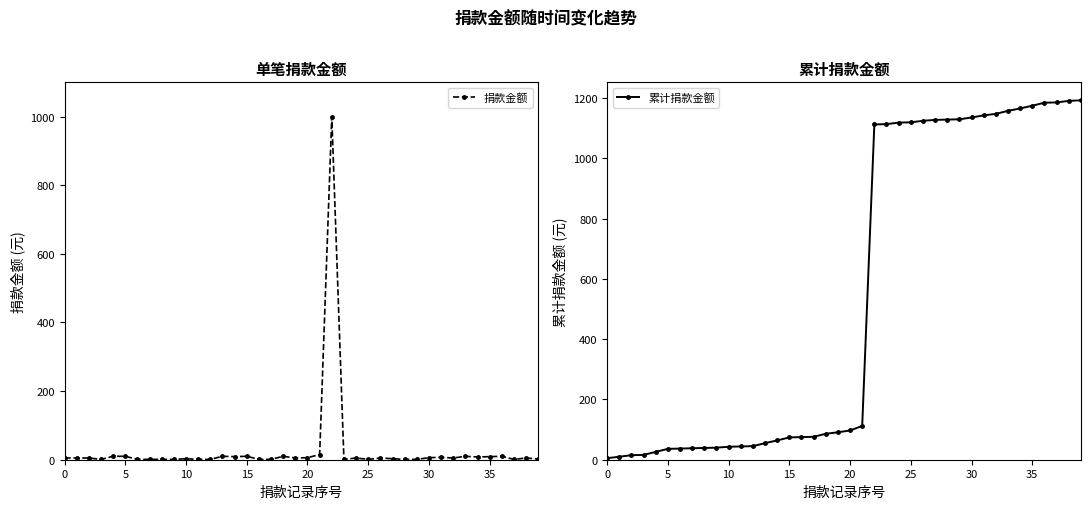

What is the difference between the maximum and minimum values in the 累计捐款金额 series?

1187